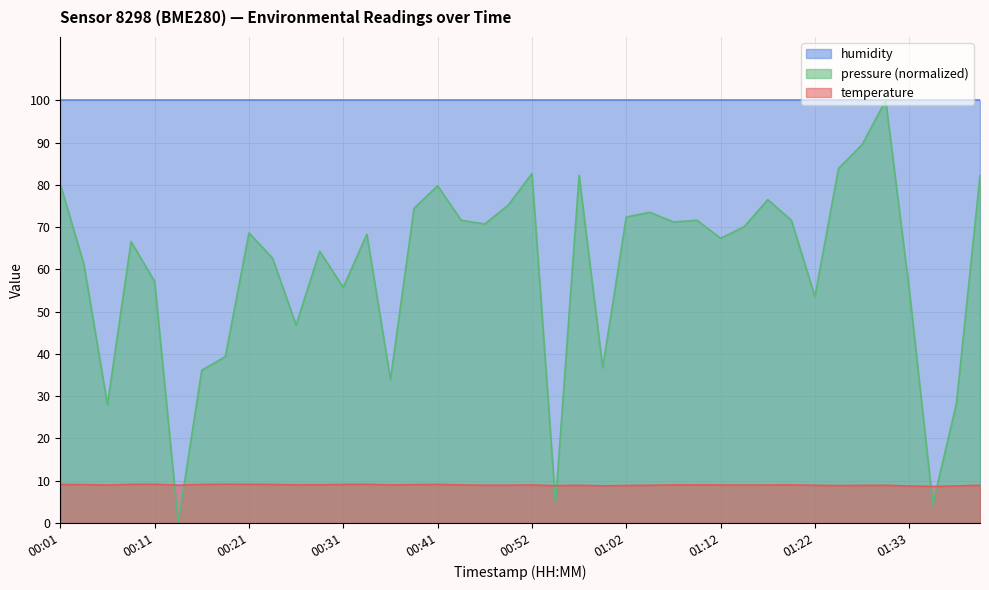

Between 01:30 and 01:41, which series saw the biggest shift?

pressure_norm